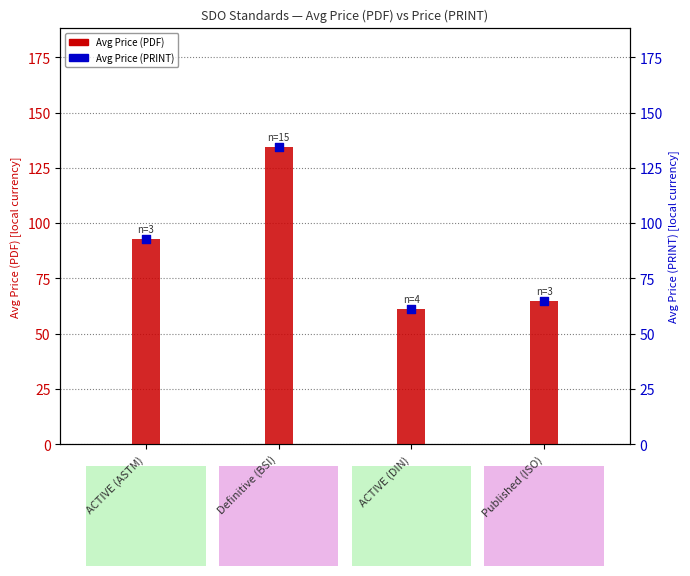

What is the total value across all series at ACTIVE (ASTM)?

186.1